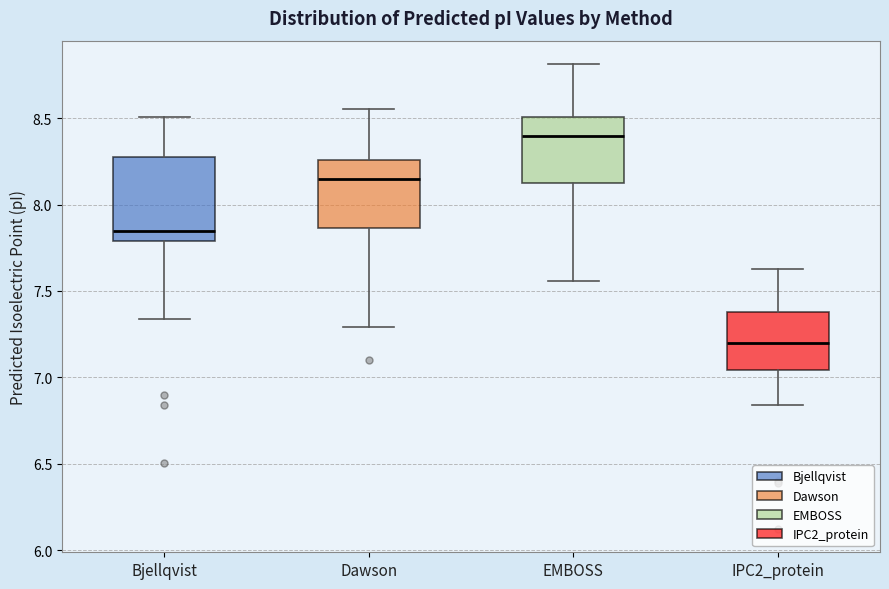

Reading left to right, read every box against the y-axis: the position of its median line, the range the box covers, and the ends of its whiskers. The values are not printed on the chart, so give them approximately, as read against the axis.

Bjellqvist: median 7.85, box 7.80 to 8.25, whiskers 7.35 to 8.50
Dawson: median 8.15, box 7.85 to 8.25, whiskers 7.30 to 8.55
EMBOSS: median 8.40, box 8.10 to 8.50, whiskers 7.55 to 8.80
IPC2_protein: median 7.20, box 7.05 to 7.40, whiskers 6.85 to 7.65